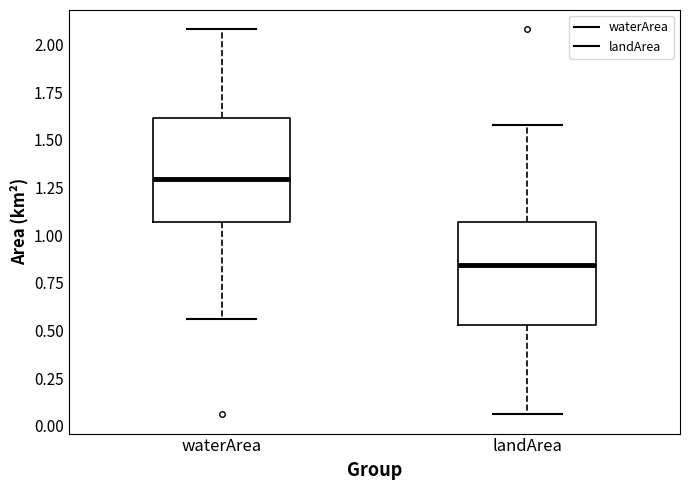

Where does the median line of the box for landArea sit on the y-axis? The values are not printed on the chart, so give them approximately, as read against the axis.

0.85